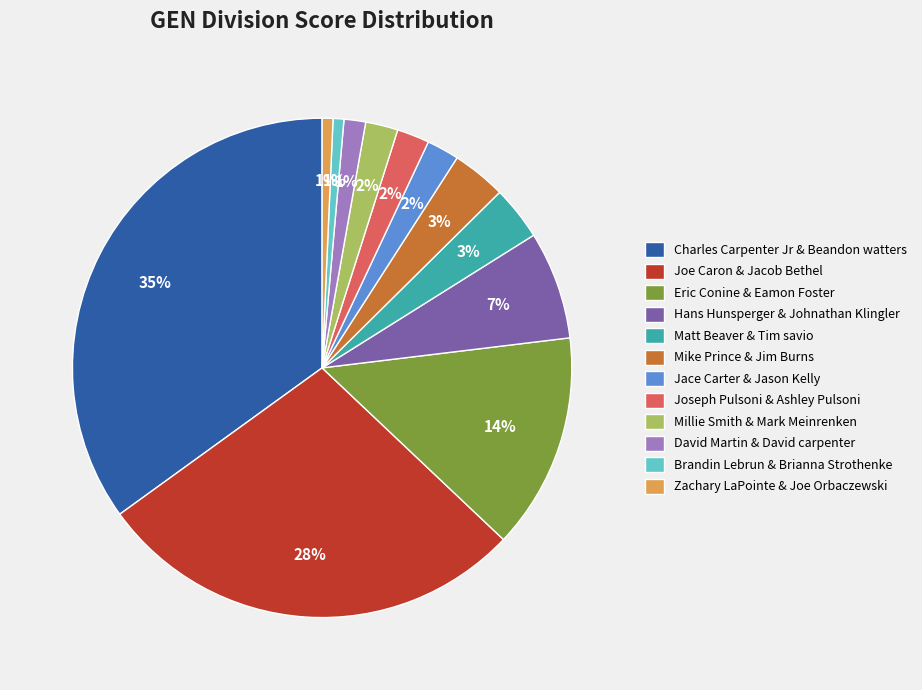

Is there a majority slice in this chart?

No